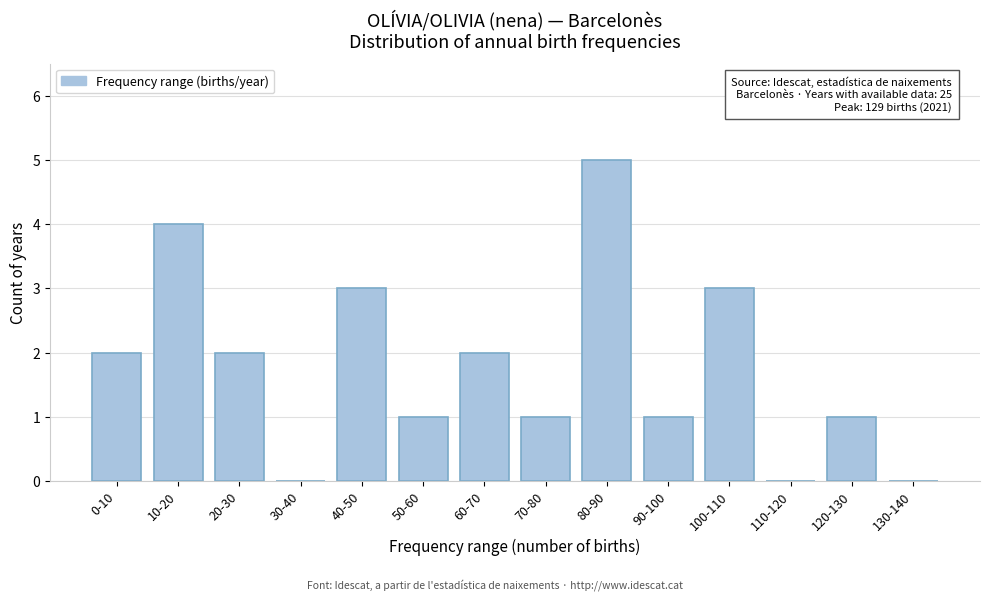

Reading left to right, extract all data points from this chart.

0-10=2	10-20=4	20-30=2	30-40=0	40-50=3	50-60=1	60-70=2	70-80=1	80-90=5	90-100=1	100-110=3	110-120=0	120-130=1	130-140=0